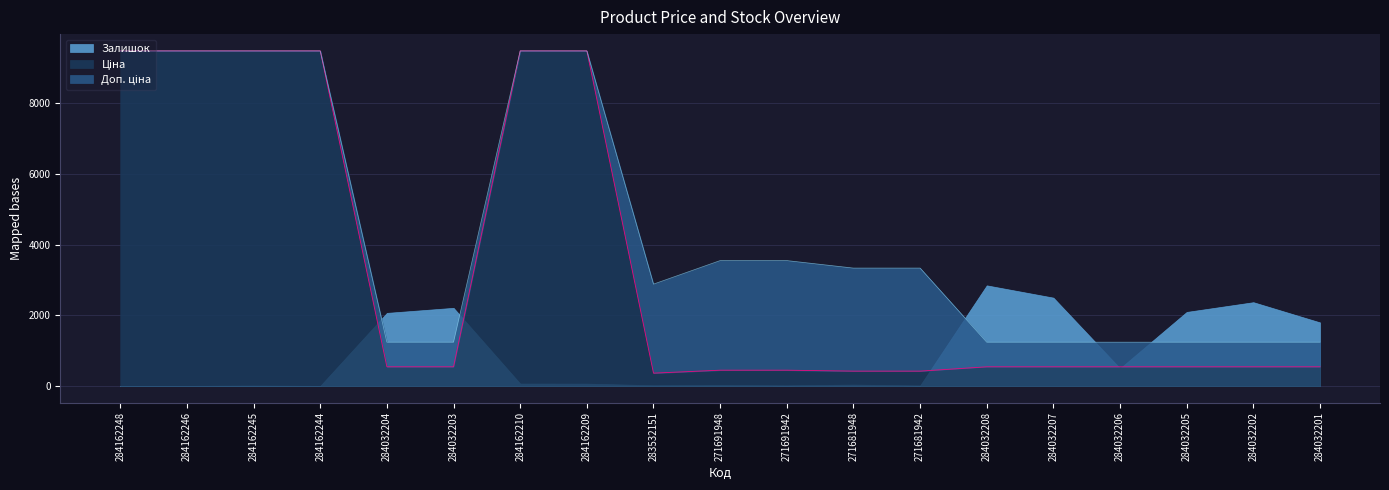

Which category has the lowest value in the Ціна series?

283532151